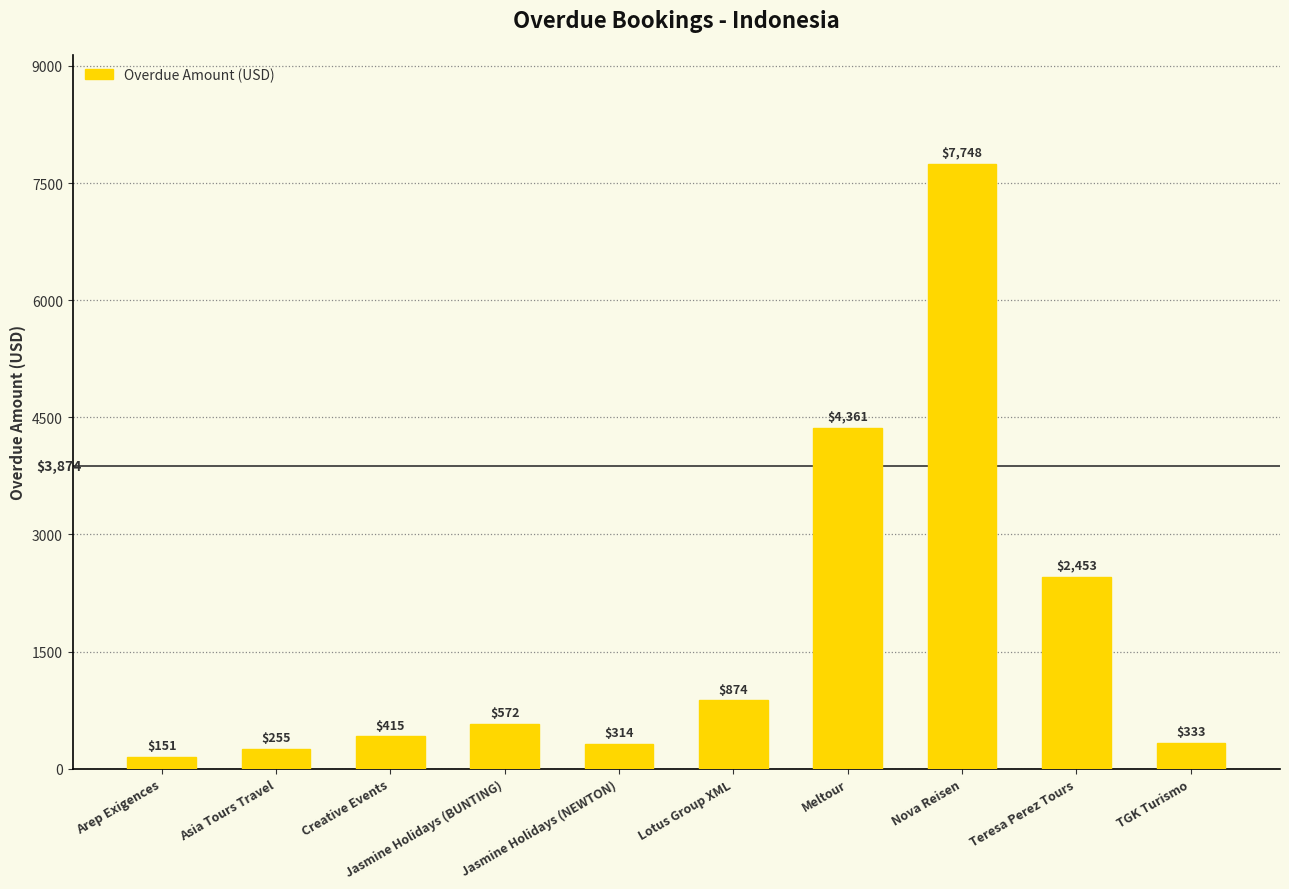

How many bars are there in total?

10